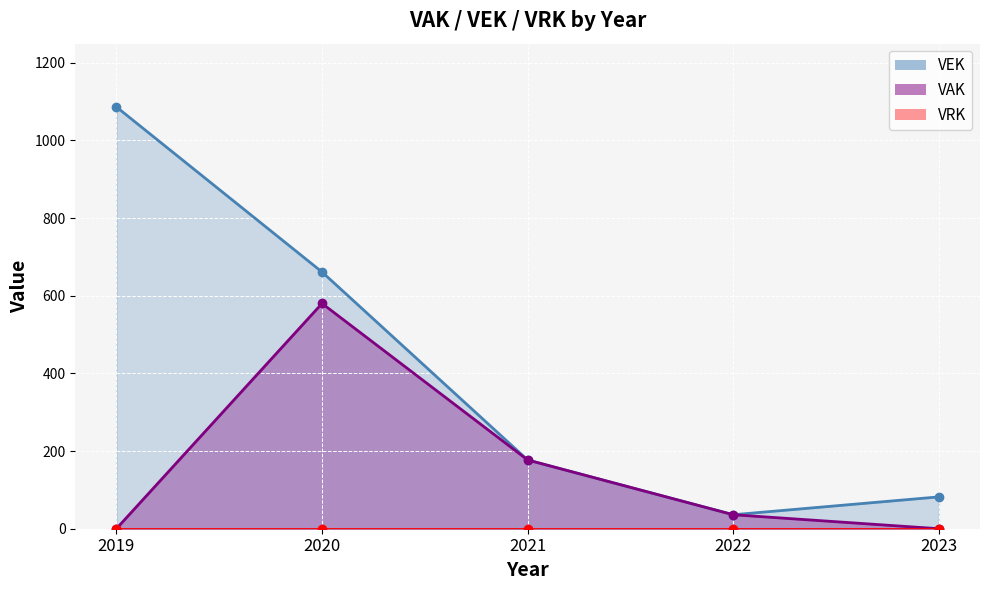

What is the maximum value shown in the chart?

1086